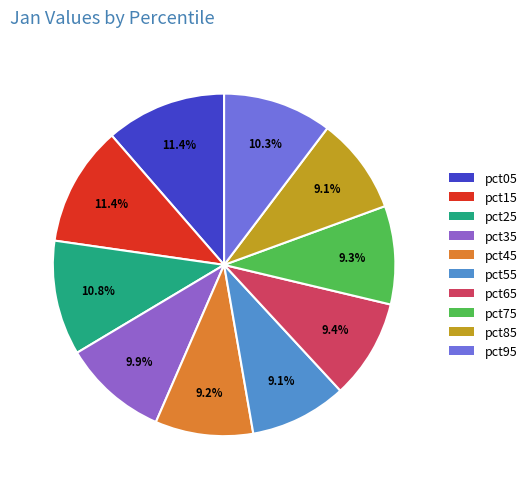

How much of the chart is everything except pct55?

90.9%